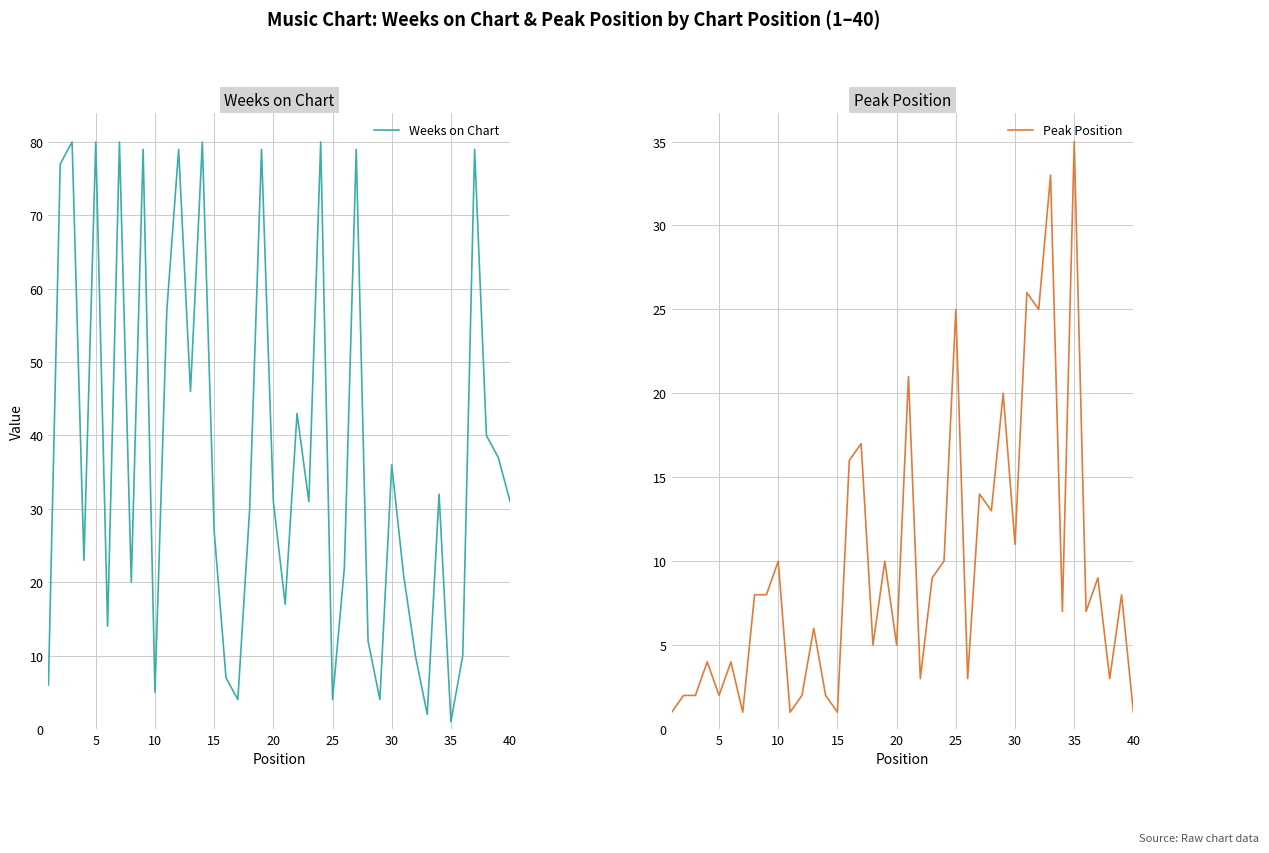

True or false: Weeks on Chart has a value of 36 at 30.

True